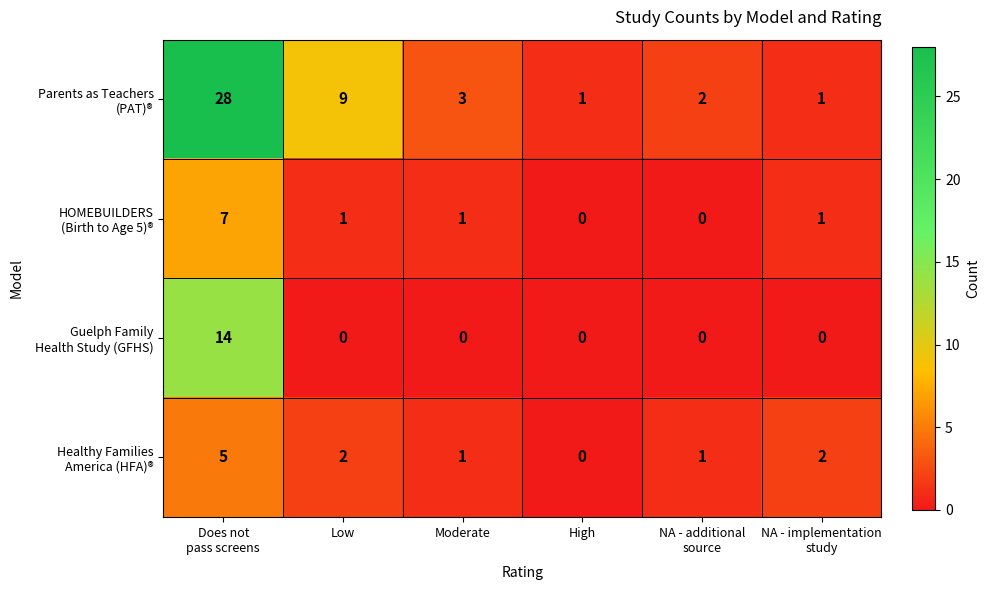

What is the maximum value shown in the chart?

28